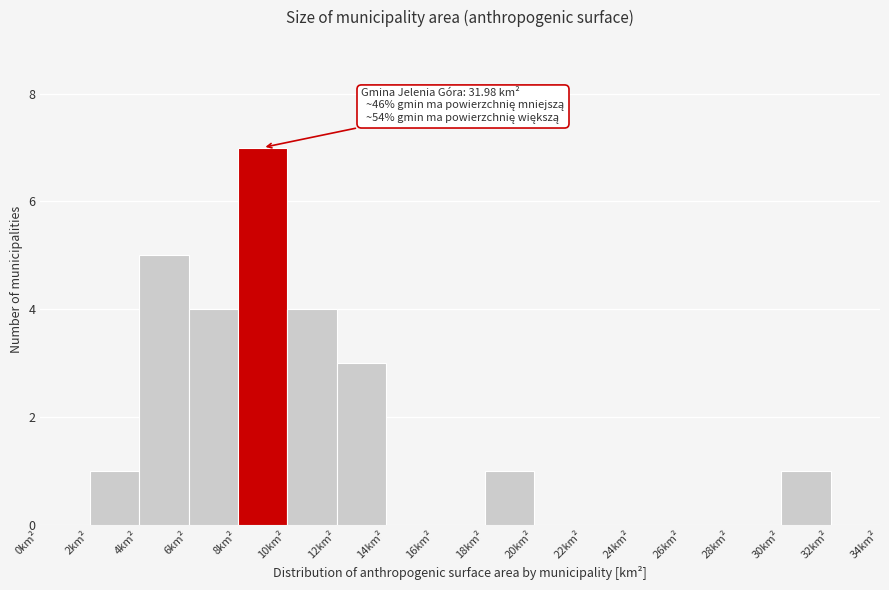

Over which range of the x-axis is the bar tallest?

8 to 10